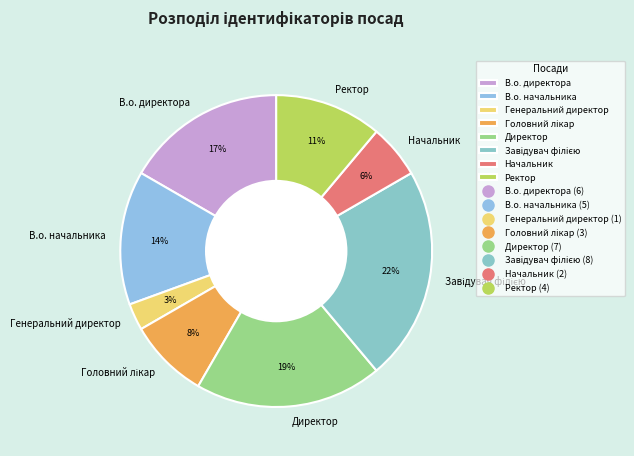

To the nearest percent, what is the difference between the В.о. начальника and Генеральний директор slice percentages?

11%